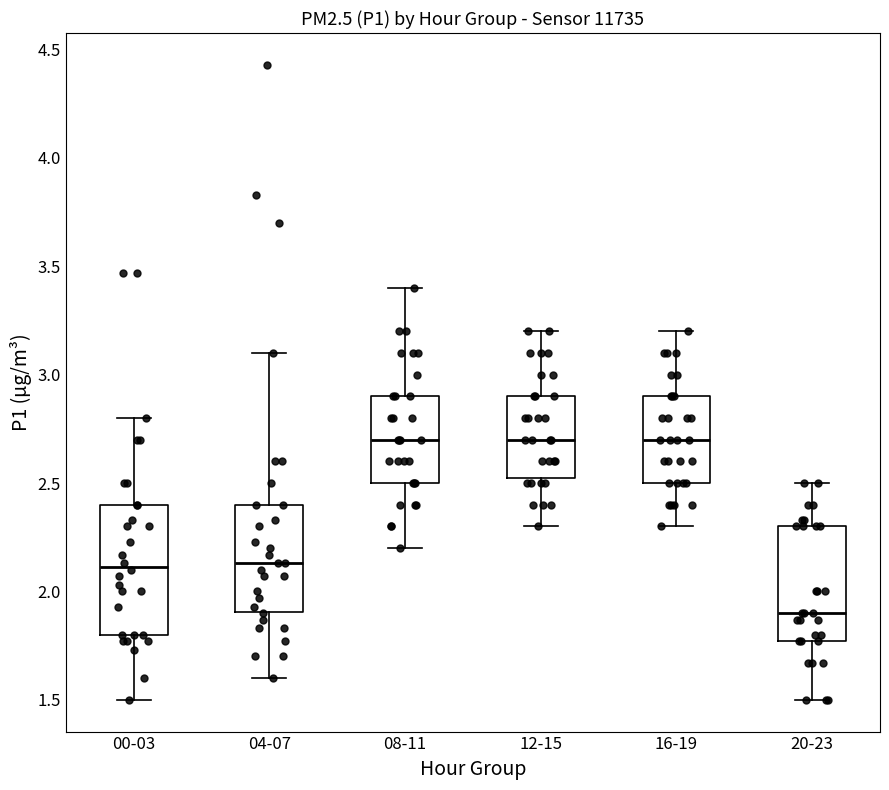

Reading left to right, read every box against the y-axis: the position of its median line, the range the box covers, and the ends of its whiskers. The values are not printed on the chart, so give them approximately, as read against the axis.

00-03: median 2.10, box 1.80 to 2.40, whiskers 1.50 to 2.80
04-07: median 2.15, box 1.90 to 2.40, whiskers 1.60 to 3.10
08-11: median 2.70, box 2.50 to 2.90, whiskers 2.20 to 3.40
12-15: median 2.70, box 2.55 to 2.90, whiskers 2.30 to 3.20
16-19: median 2.70, box 2.50 to 2.90, whiskers 2.30 to 3.20
20-23: median 1.90, box 1.75 to 2.30, whiskers 1.50 to 2.50